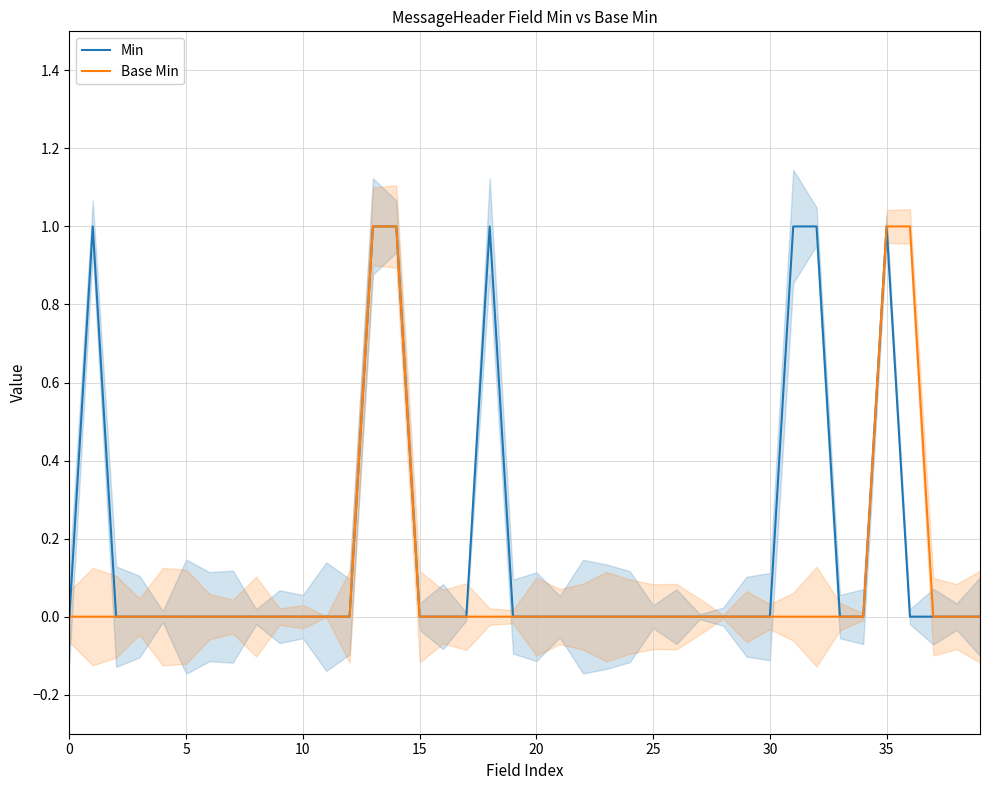

How many values in Base Min are above zero?

4